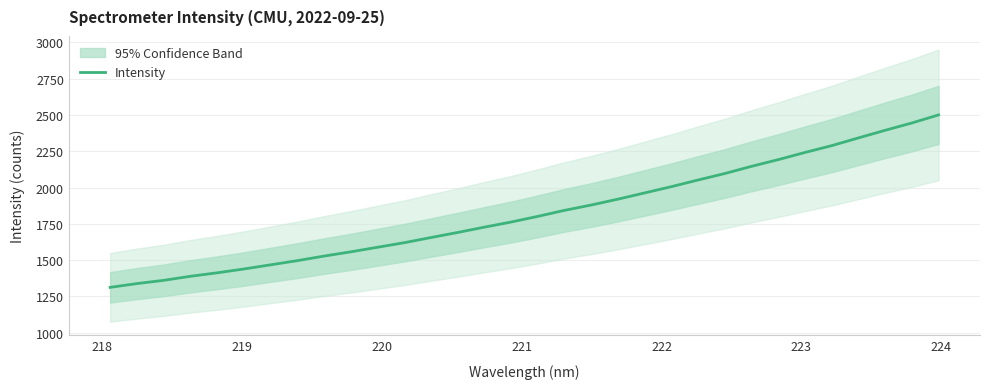

What is the minimum value for Intensity?

1312.8